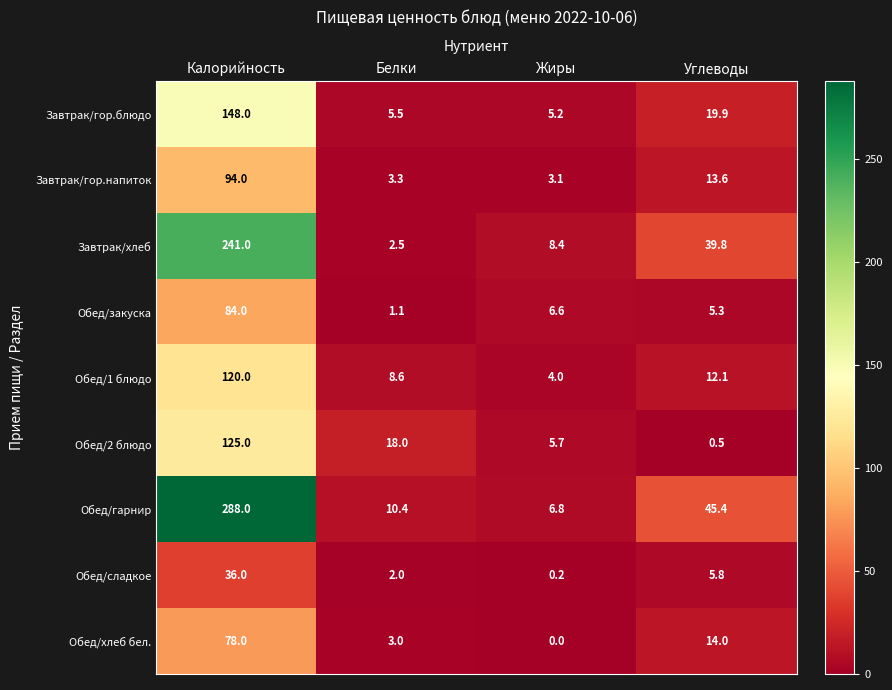

Is it true that Завтрак/гор.блюдо equals 10.5 at Углеводы?

False